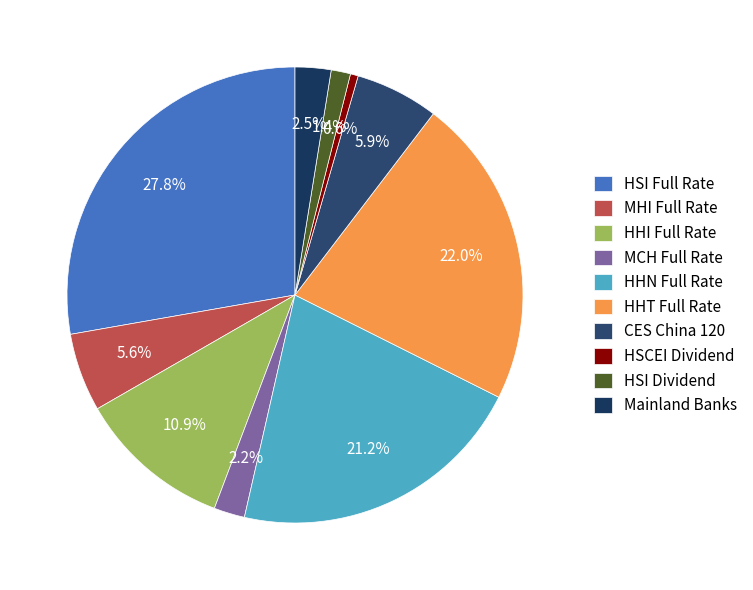

Which slice is the smallest?

HSCEI Dividend